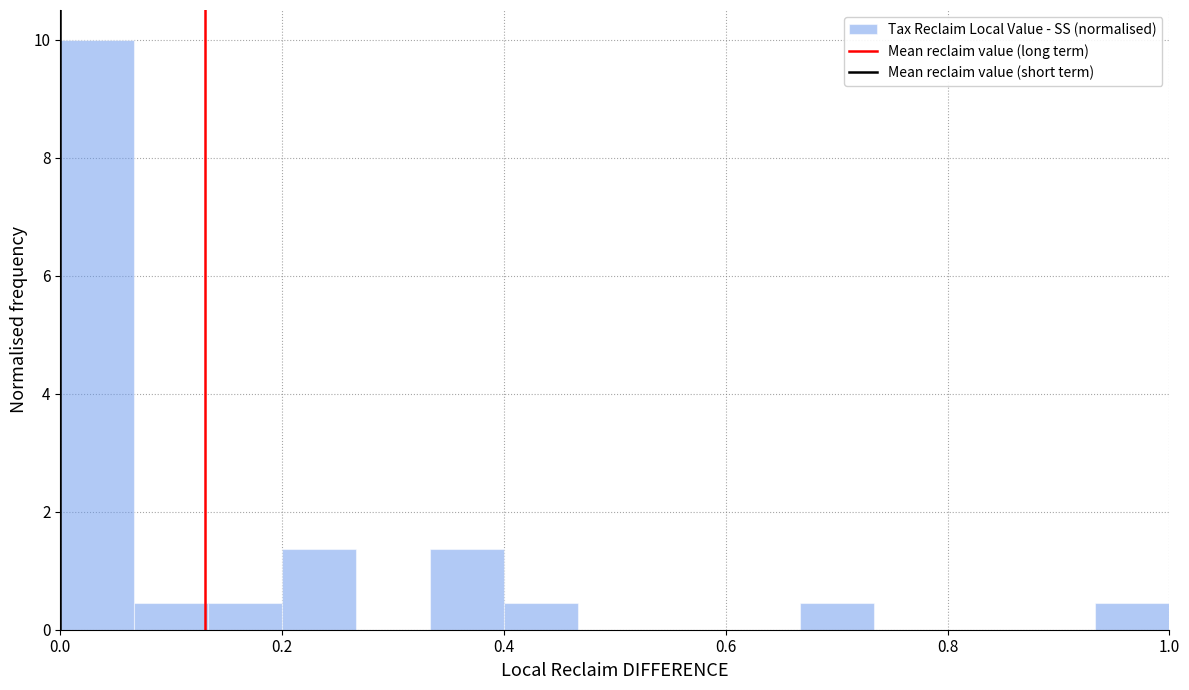

Around what value on the x-axis is the tallest bar? Give the approximate position of its centre, as read against the axis.

0.04